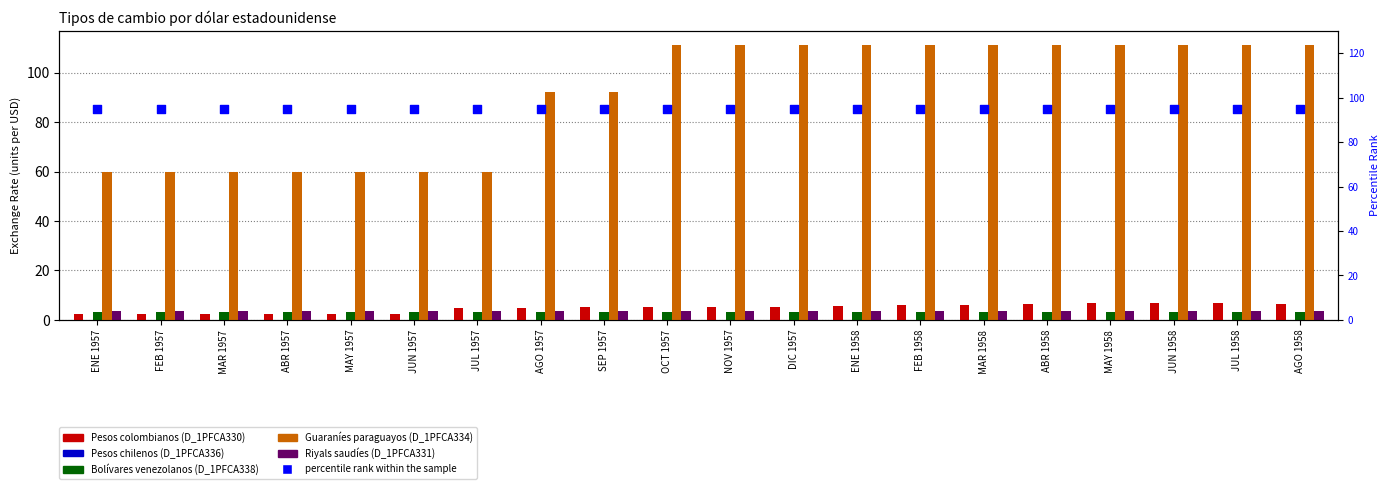

Is the value of Guaraníes paraguayos (D_1PFCA334) at ABR 1957 greater than the value of Pesos chilenos (D_1PFCA336) at FEB 1958?

Yes